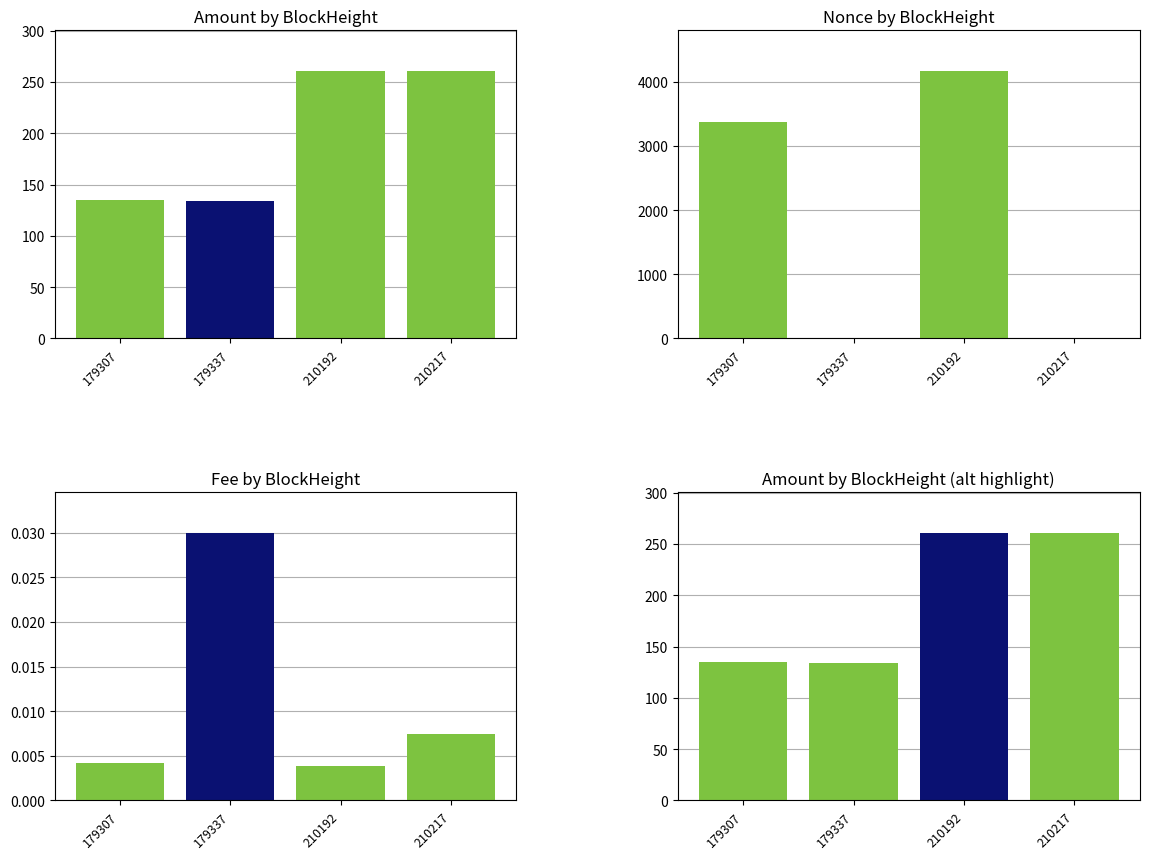

What is the value of the Amount bar at the 2nd from the left?

133.7